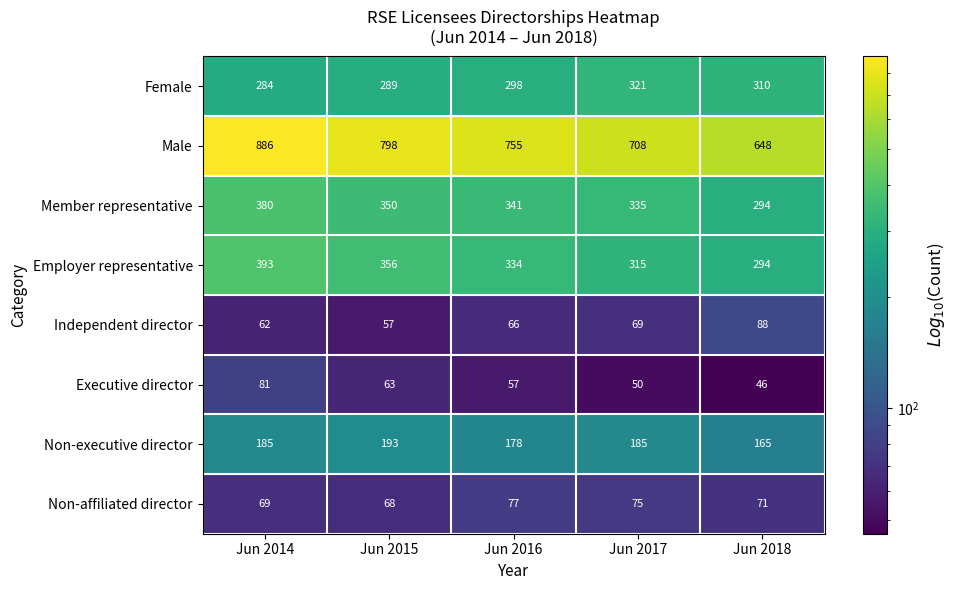

Which series has the widest spread of values?

Male